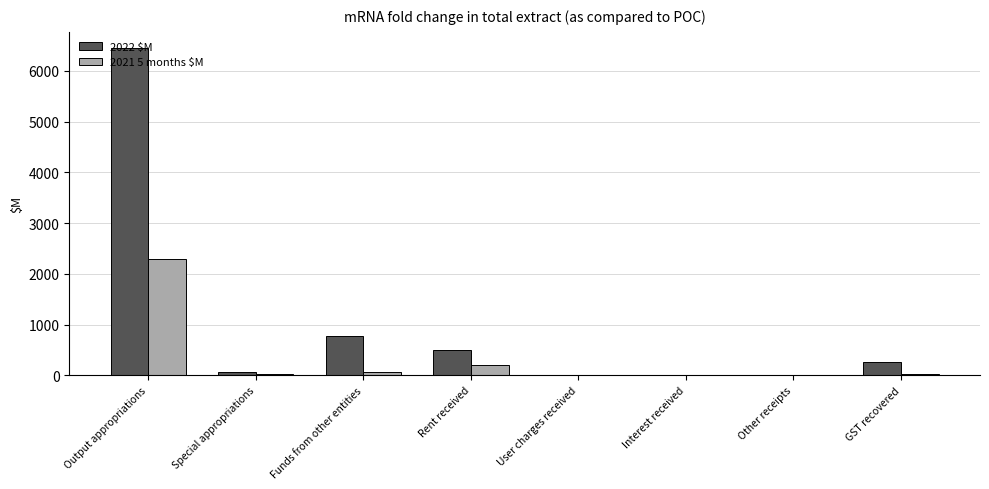

What is the sum of the 2022 $M values at GST recovered and Output appropriations?

6712.7